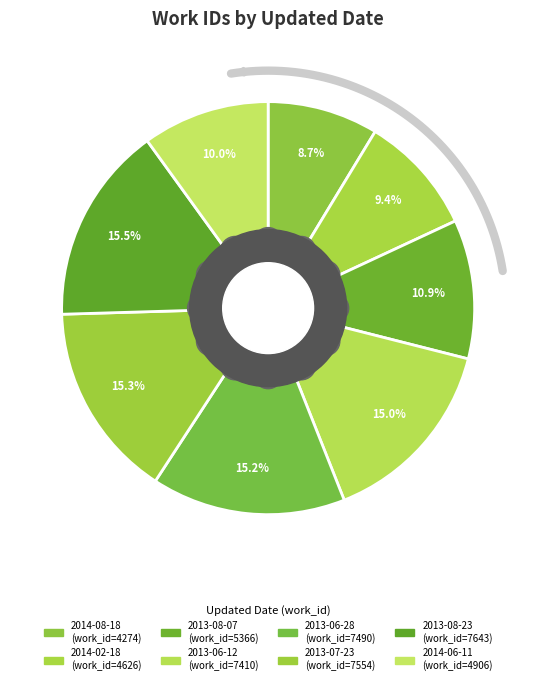

Count the number of slices in the pie.

8